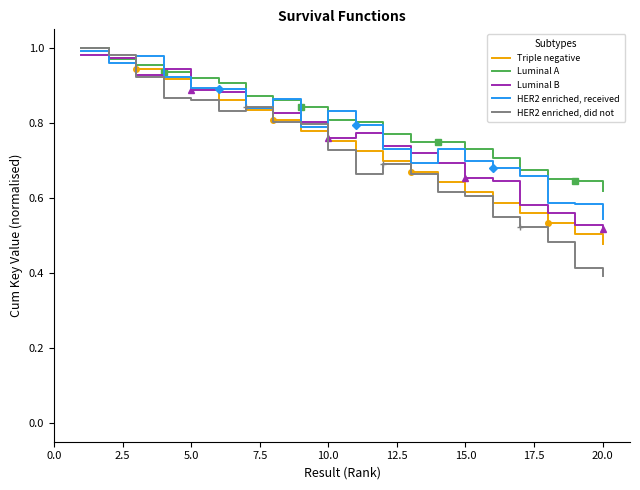

Reading right to left, what are all the values shown in this chart?

Triple negative: 0.5	0.5	0.5	0.6	0.6	0.6	0.6	0.7	0.7	0.7	0.8	0.8	0.8	0.8	0.9	0.9	0.9	0.9	1.0	1.0
Luminal A: 0.6	0.6	0.7	0.7	0.7	0.7	0.8	0.7	0.8	0.8	0.8	0.8	0.9	0.9	0.9	0.9	0.9	1.0	1.0	1.0
Luminal B: 0.5	0.5	0.6	0.6	0.6	0.7	0.7	0.7	0.7	0.8	0.8	0.8	0.8	0.8	0.9	0.9	0.9	0.9	1.0	1.0
HER2 enriched, received: 0.5	0.6	0.6	0.7	0.7	0.7	0.7	0.7	0.7	0.8	0.8	0.8	0.9	0.8	0.9	0.9	0.9	1.0	1.0	1.0
HER2 enriched, did not: 0.4	0.4	0.5	0.5	0.5	0.6	0.6	0.7	0.7	0.7	0.7	0.8	0.8	0.8	0.8	0.9	0.9	0.9	1.0	1.0